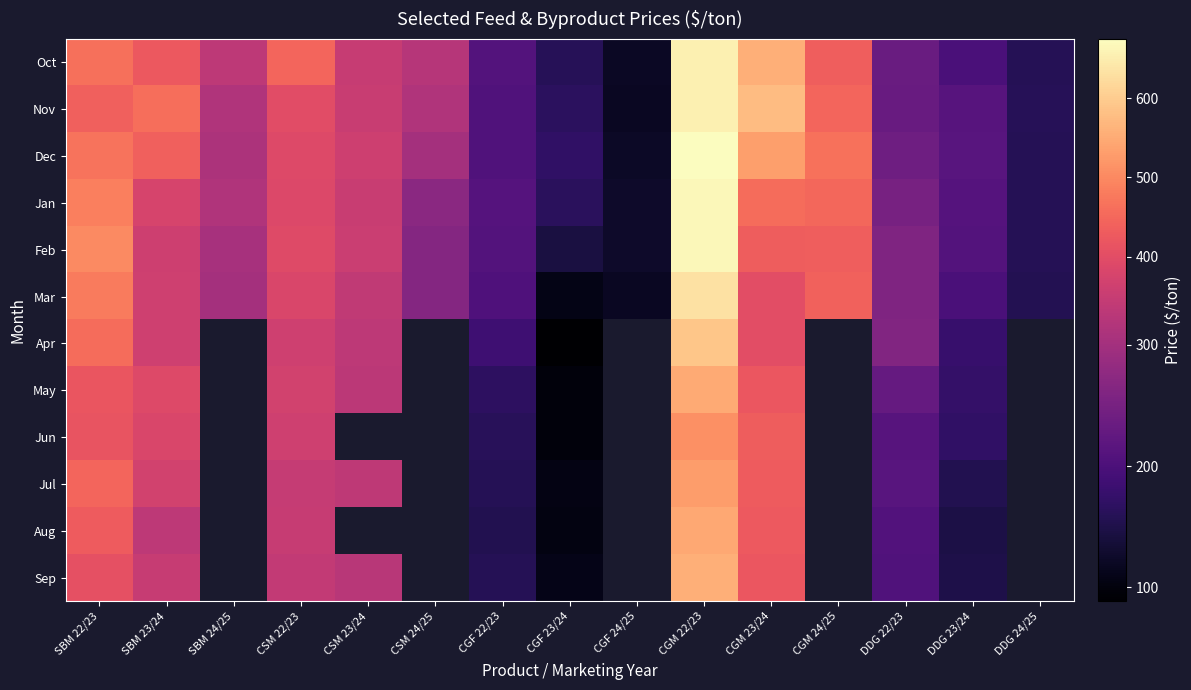

Is the value of Jul at CSM 22/23 greater than the value of Apr at DDG 23/24?

Yes